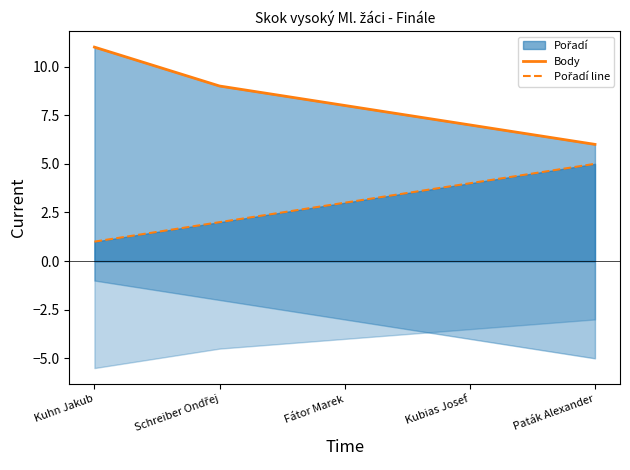

True or false: Body and Pořadí line intersect in this chart.

False